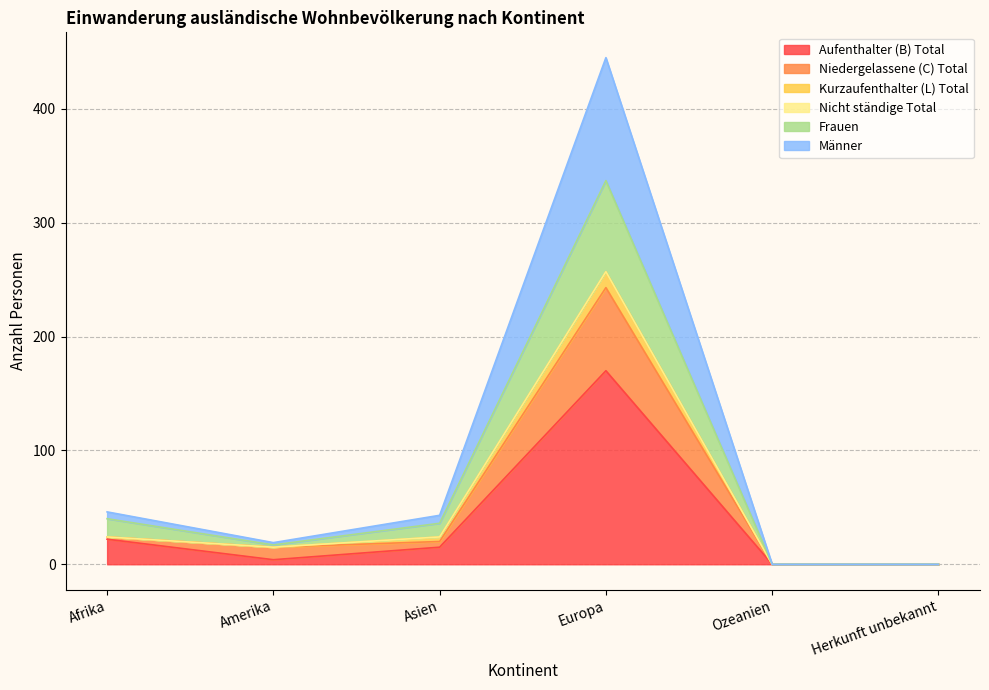

Does the chart display data point markers on the line(s)?

No